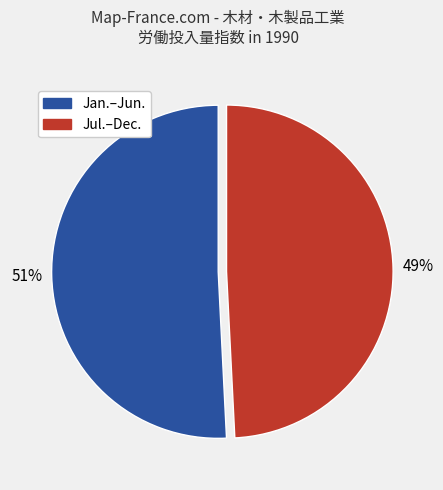

Does any single category account for the majority?

Yes